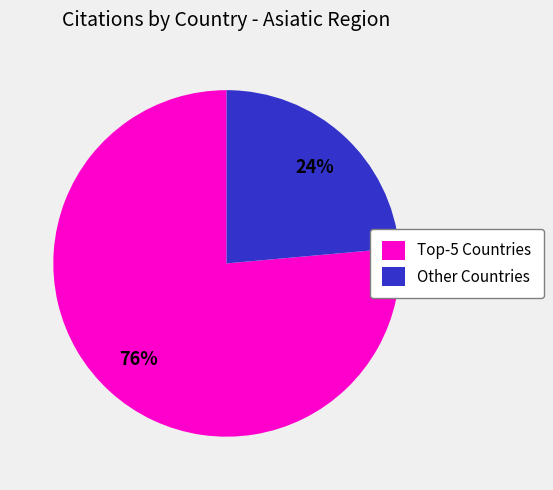

Rank the categories by value from lowest to highest.

Other Countries, Top-5 Countries